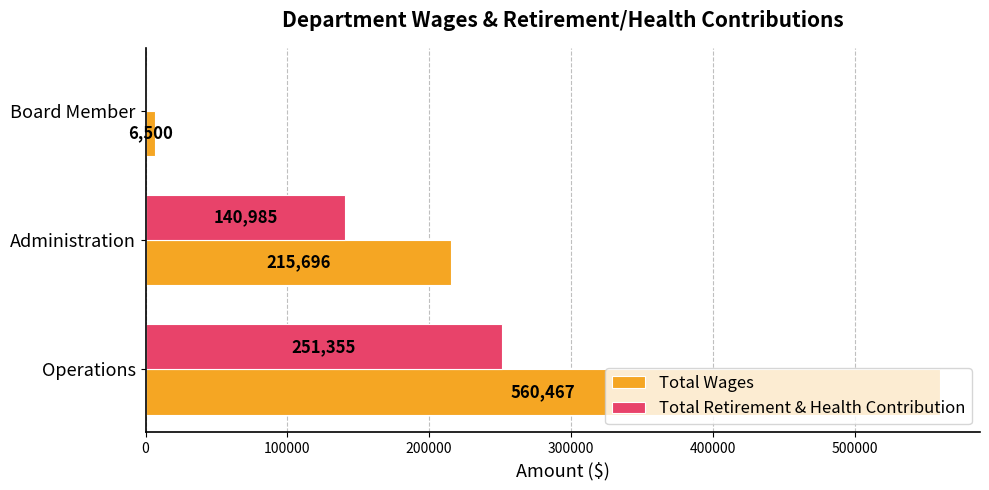

The Total Wages series shows 231711 at Operations. True or false?

False